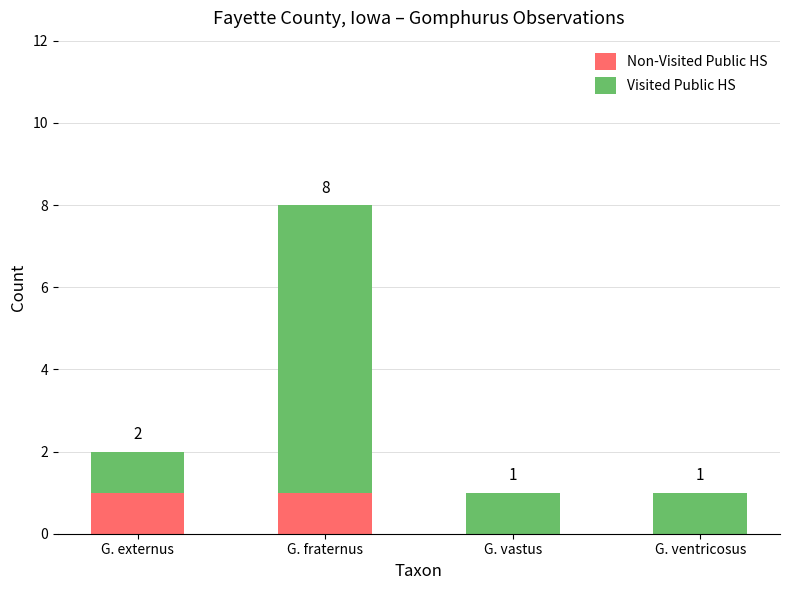

At which category is the sum across all series the highest?

G. fraternus